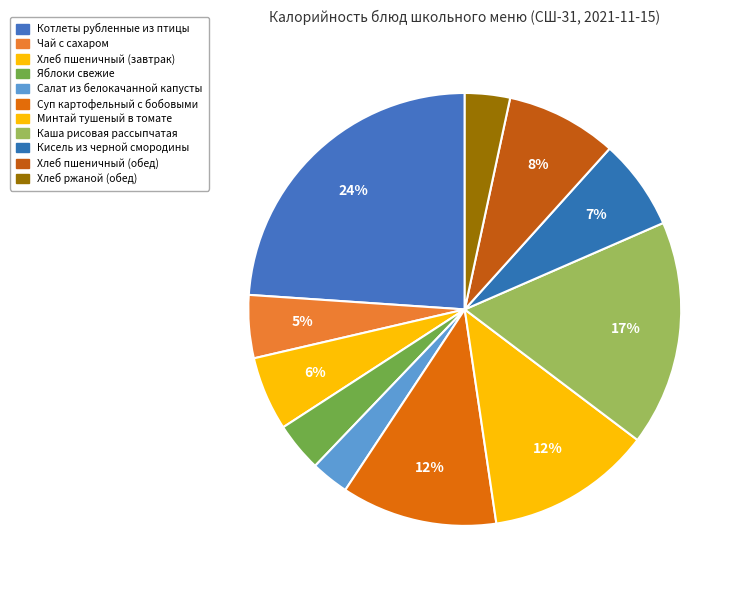

How many segments does this pie chart have?

11